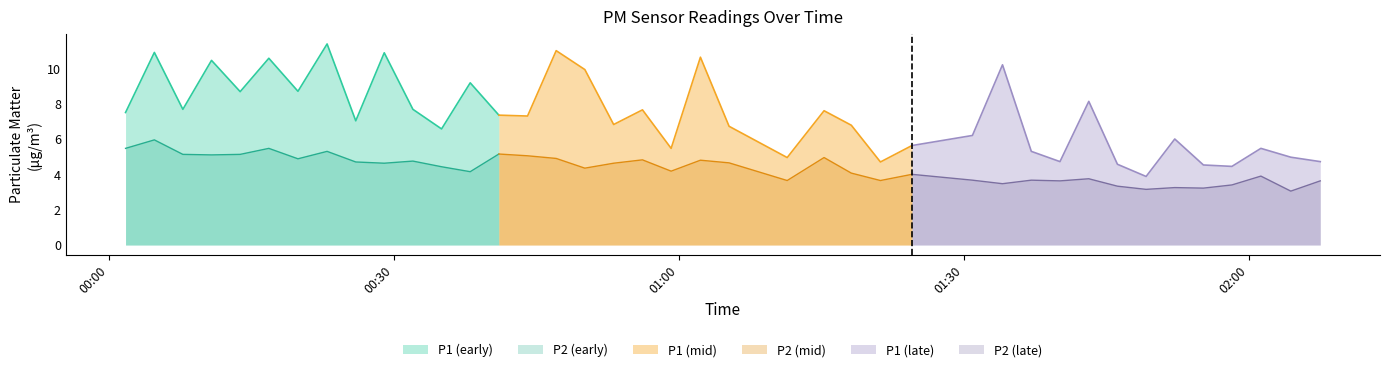

Reading right to left, extract all data points from this chart.

P1: 39=4.7	38=5.0	37=5.5	36=4.5	35=4.5	34=6.0	33=3.9	32=4.6	31=8.1	30=4.7	29=5.3	28=10.2	27=6.2	26=5.6	25=4.7	24=6.8	23=7.6	22=5.0	21=6.7	20=10.6	19=5.5	18=7.7	17=6.8	16=9.9	15=11.0	14=7.3	13=7.3	12=9.2	11=6.6	10=7.7	9=10.9	8=7.0	7=11.4	6=8.7	5=10.6	4=8.7	3=10.4	2=7.7	1=10.9	0=7.5
P2: 39=3.6	38=3.0	37=3.9	36=3.4	35=3.2	34=3.2	33=3.1	32=3.3	31=3.8	30=3.6	29=3.7	28=3.5	27=3.7	26=4.0	25=3.6	24=4.1	23=5.0	22=3.6	21=4.7	20=4.8	19=4.2	18=4.8	17=4.6	16=4.3	15=4.9	14=5.0	13=5.2	12=4.2	11=4.4	10=4.8	9=4.6	8=4.7	7=5.3	6=4.9	5=5.5	4=5.1	3=5.1	2=5.1	1=6.0	0=5.5